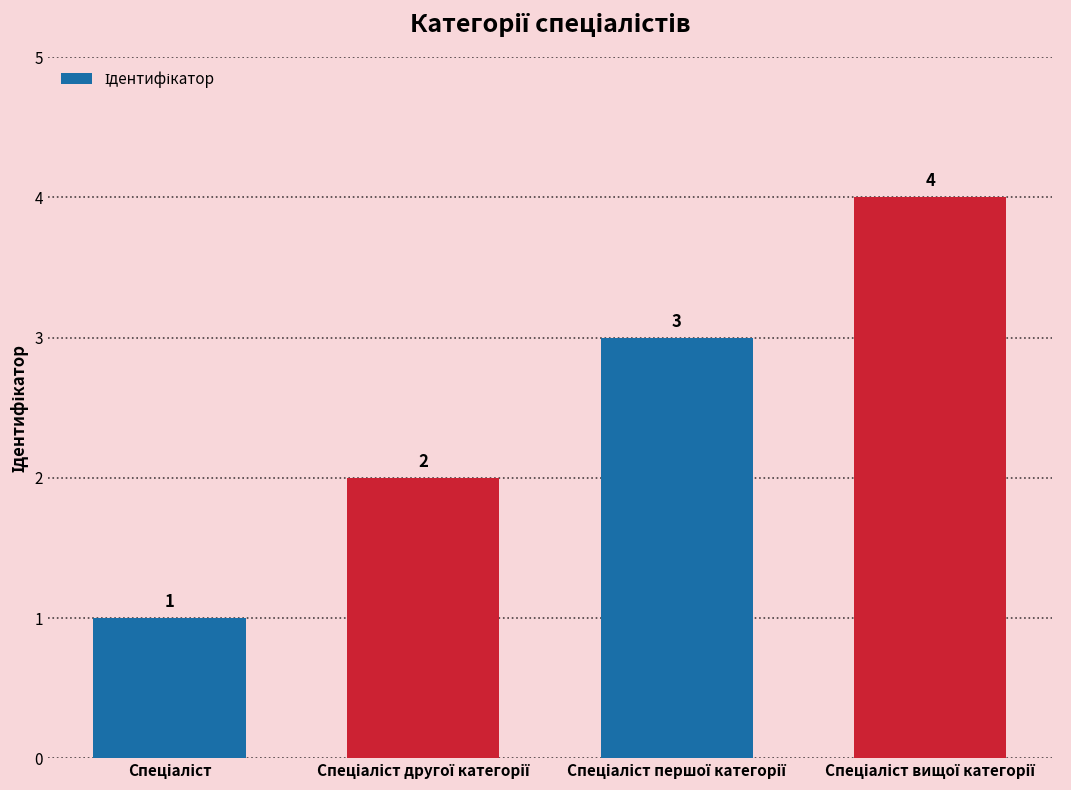

How many bars are there in total?

4